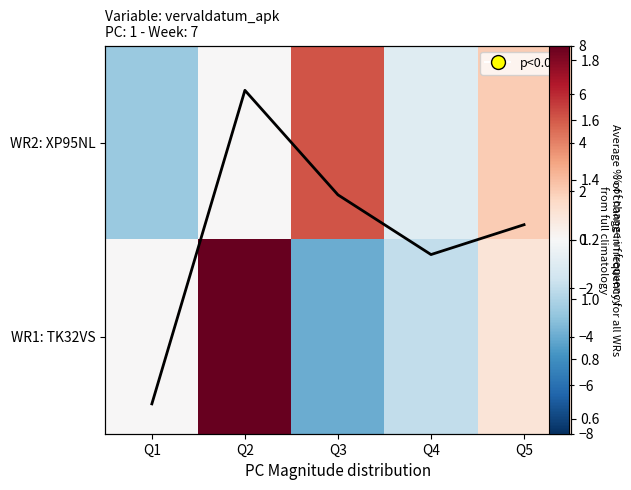

Is the value of WR2: XP95NL at Q4 greater than the value of WR1: TK32VS at Q4?

Yes